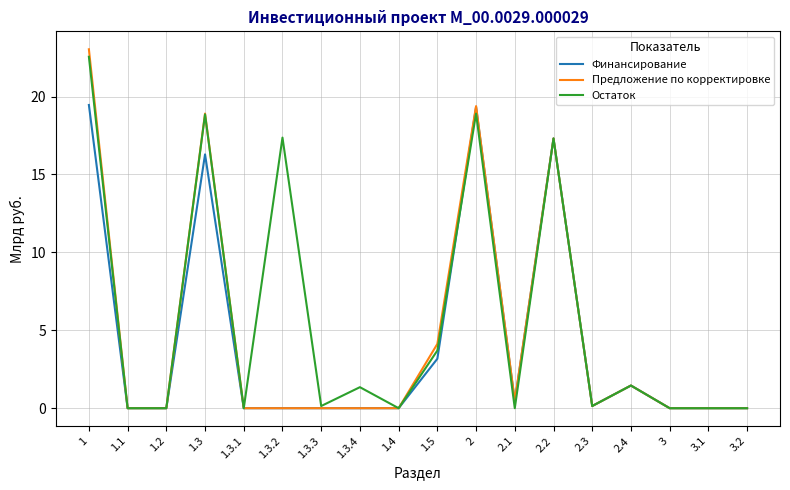

The Остаток series shows -11.1 at 2.1. True or false?

False